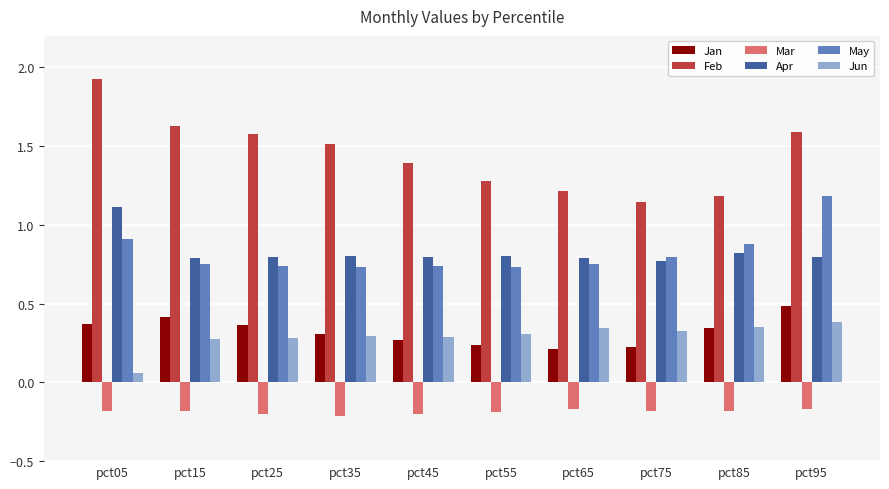

True or false: Jan has a value of 0.2 at pct75.

True